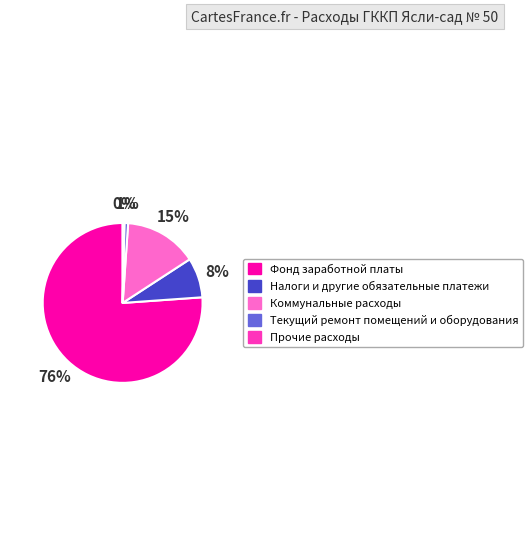

Which slice represents more than half of the pie?

Фонд заработной платы